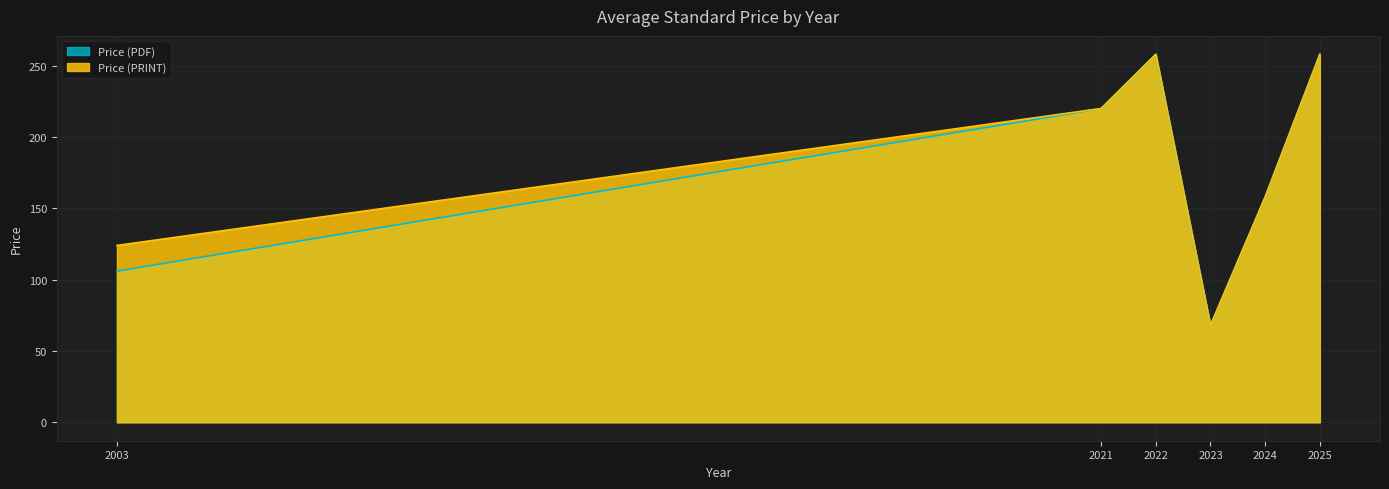

Rank the categories by Price (PDF) value from lowest to highest.

2023, 2003, 2024, 2021, 2022, 2025